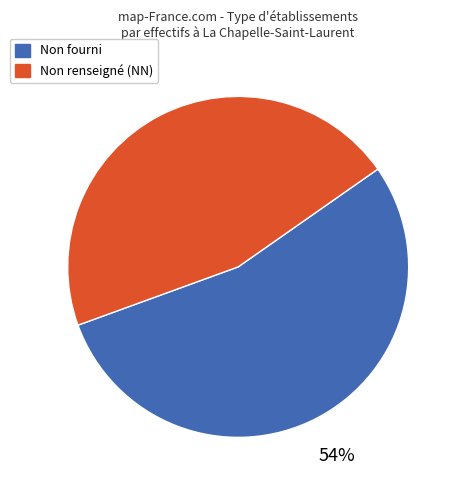

To the nearest percent, what portion does Non renseigné (NN) represent?

46%